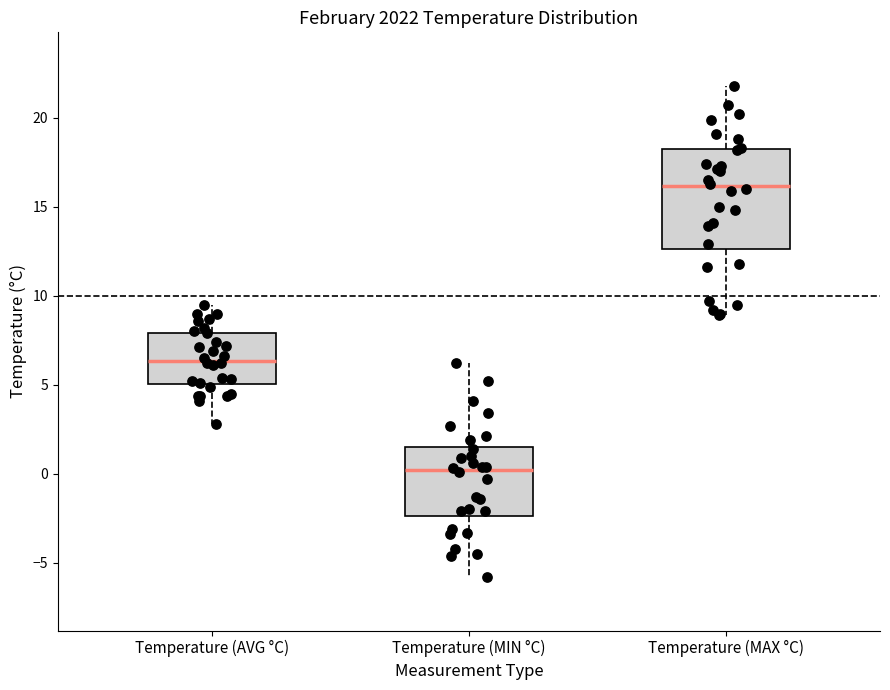

Where does the lower whisker of the box for Temperature (AVG °C) end on the y-axis? The values are not printed on the chart, so give them approximately, as read against the axis.

3.0